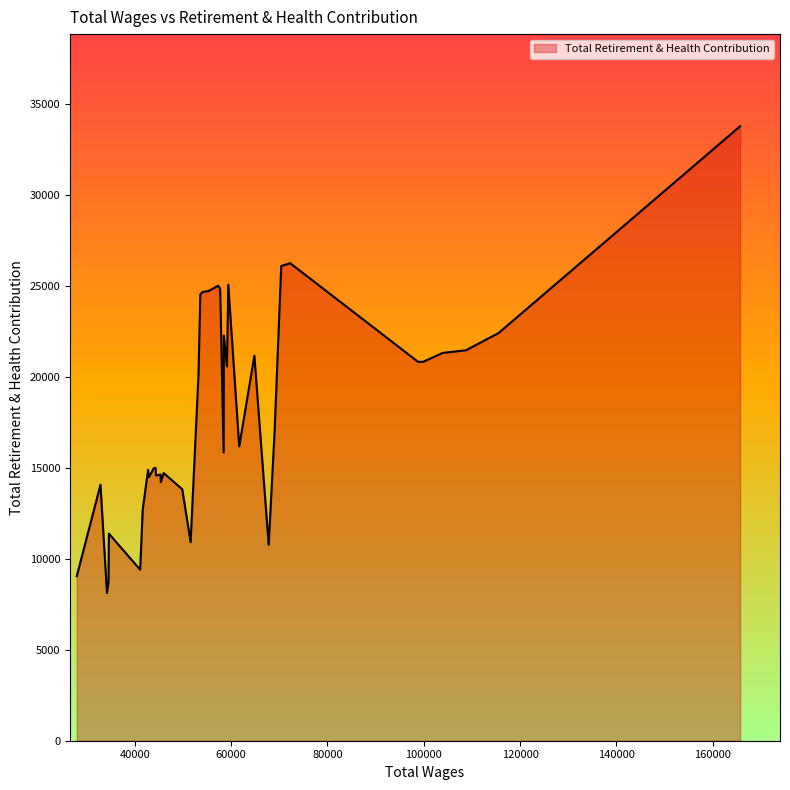

What is the greatest value displayed?

33798